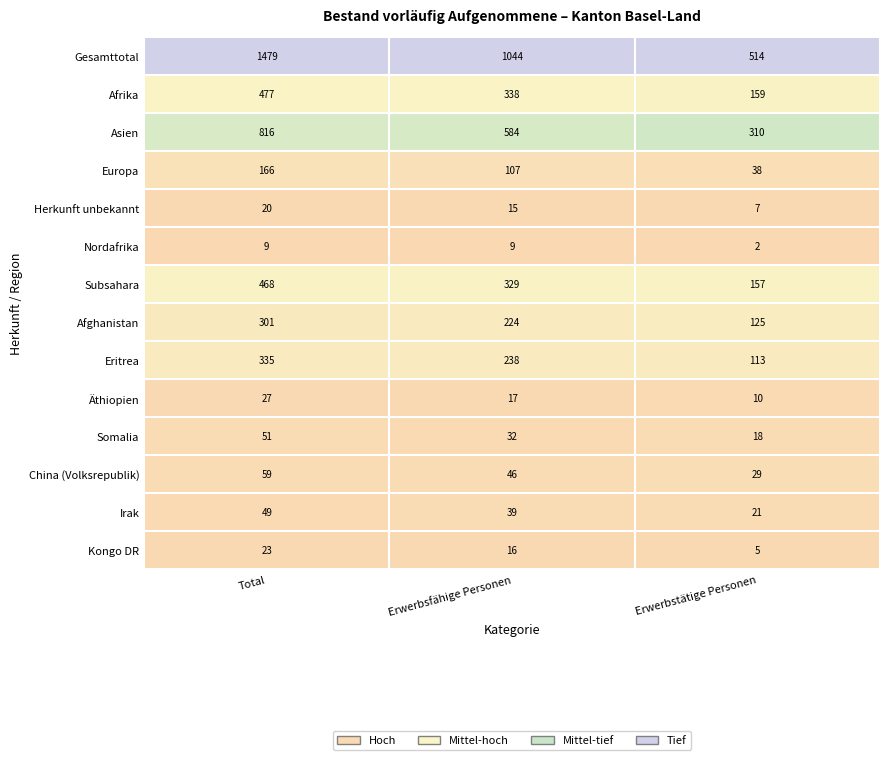

What is the maximum value shown in the chart?

1479